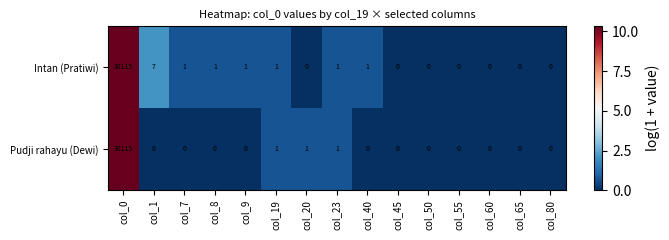

Rank the series at col_40 from highest to lowest value.

Intan (Pratiwi), Pudji rahayu (Dewi)